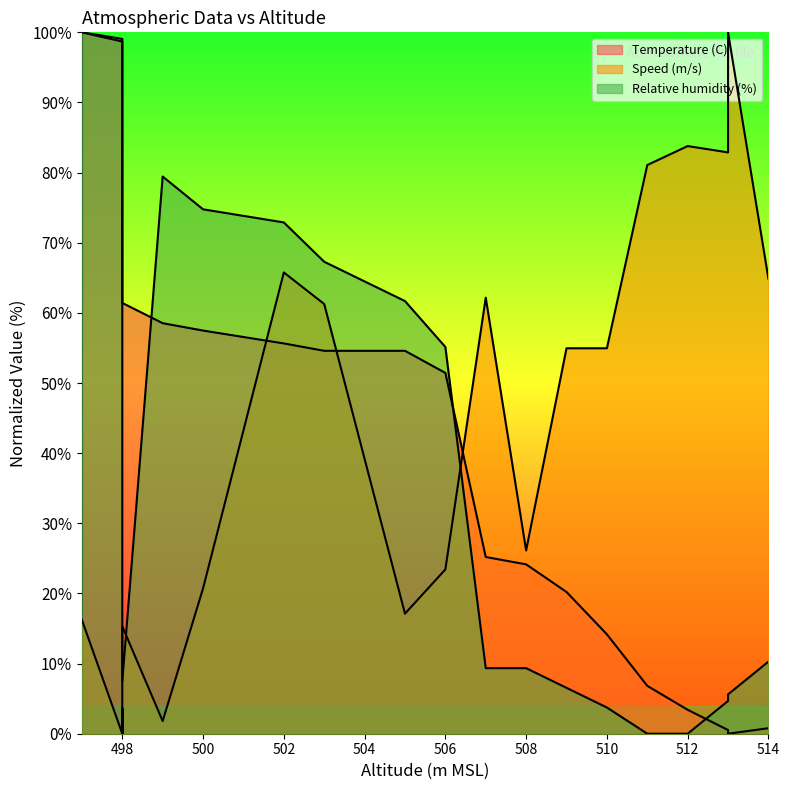

Reading left to right, what are all the values shown in this chart?

Temperature (C): 100.0	98.7	96.3	64.3	61.4	58.5	57.5	55.6	54.6	54.6	51.4	25.2	24.1	20.2	14.2	6.8	3.4	0.5	0.0	0.8
Speed (m/s): 16.2	0.0	3.6	0.0	15.3	1.8	20.7	65.8	61.3	17.1	23.4	62.2	26.1	55.0	55.0	81.1	83.8	82.9	100.0	64.9
Relative humidity (%): 100.0	99.1	98.1	11.2	7.5	79.4	74.8	72.9	67.3	61.7	55.1	9.3	9.3	6.5	3.7	0.0	0.0	4.7	5.6	10.3